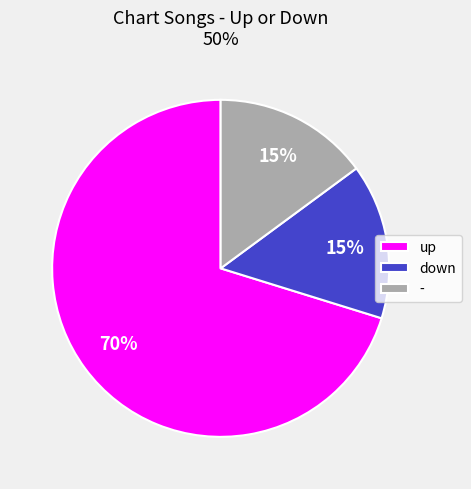

Is the sum of up and - greater than half?

Yes